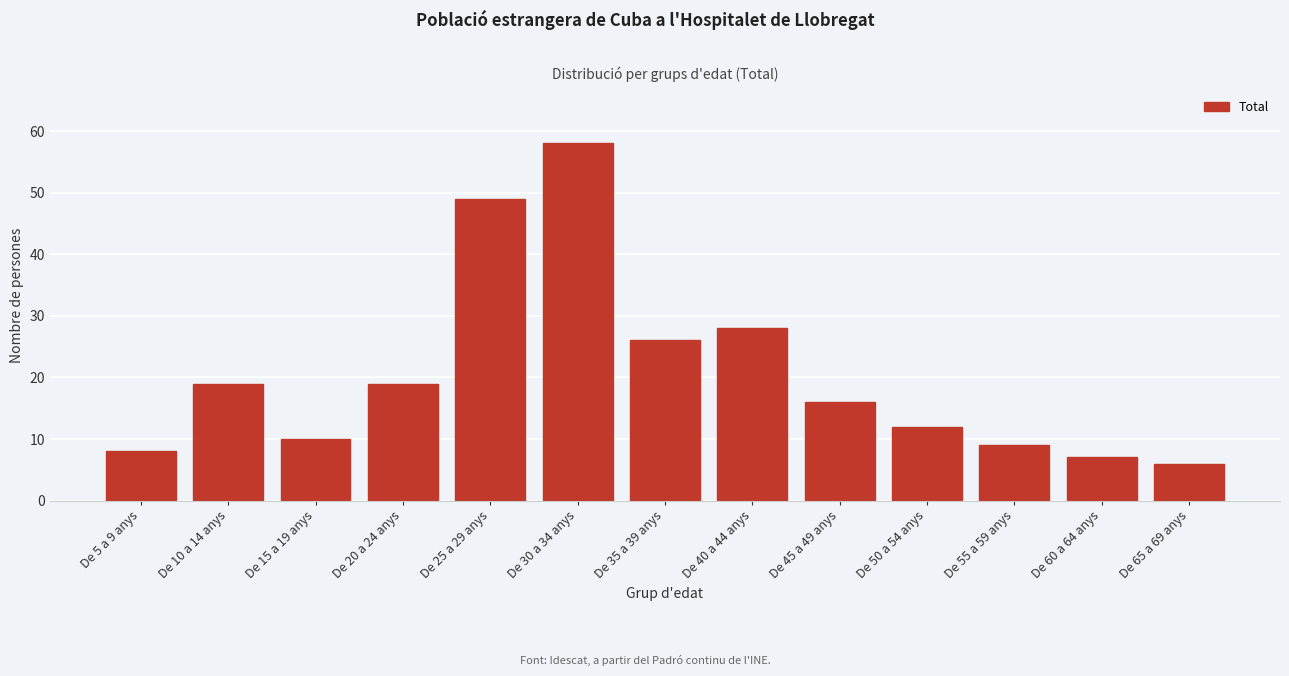

Reading right to left, what are all the values shown in this chart?

De 65 a 69 anys=6	De 60 a 64 anys=7	De 55 a 59 anys=9	De 50 a 54 anys=12	De 45 a 49 anys=16	De 40 a 44 anys=28	De 35 a 39 anys=26	De 30 a 34 anys=58	De 25 a 29 anys=49	De 20 a 24 anys=19	De 15 a 19 anys=10	De 10 a 14 anys=19	De 5 a 9 anys=8